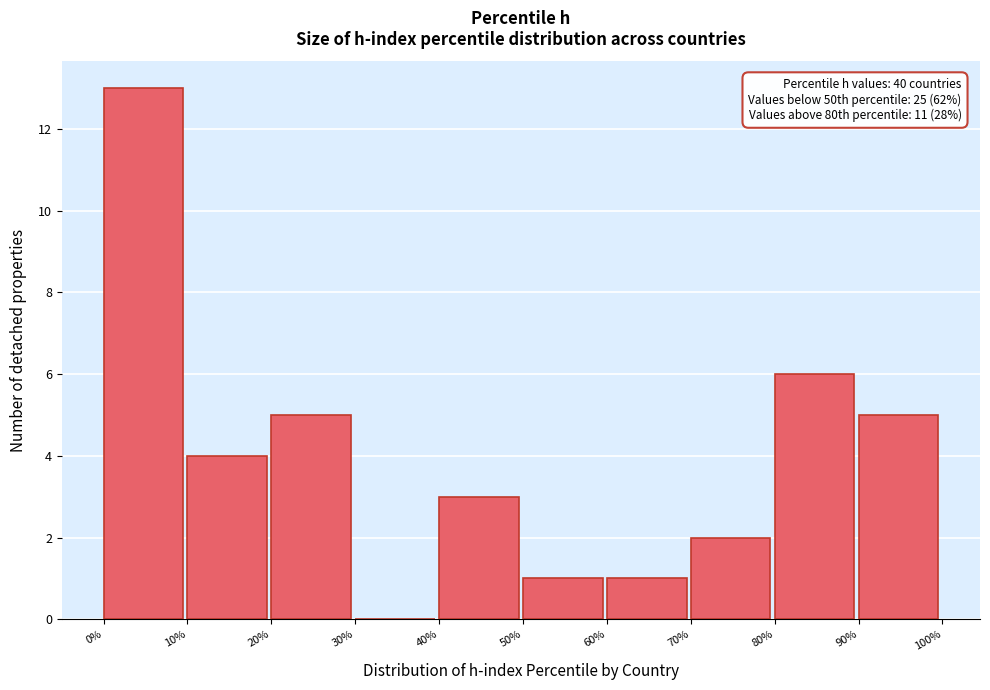

Which range on the x-axis has the tallest bar?

0% to 10%